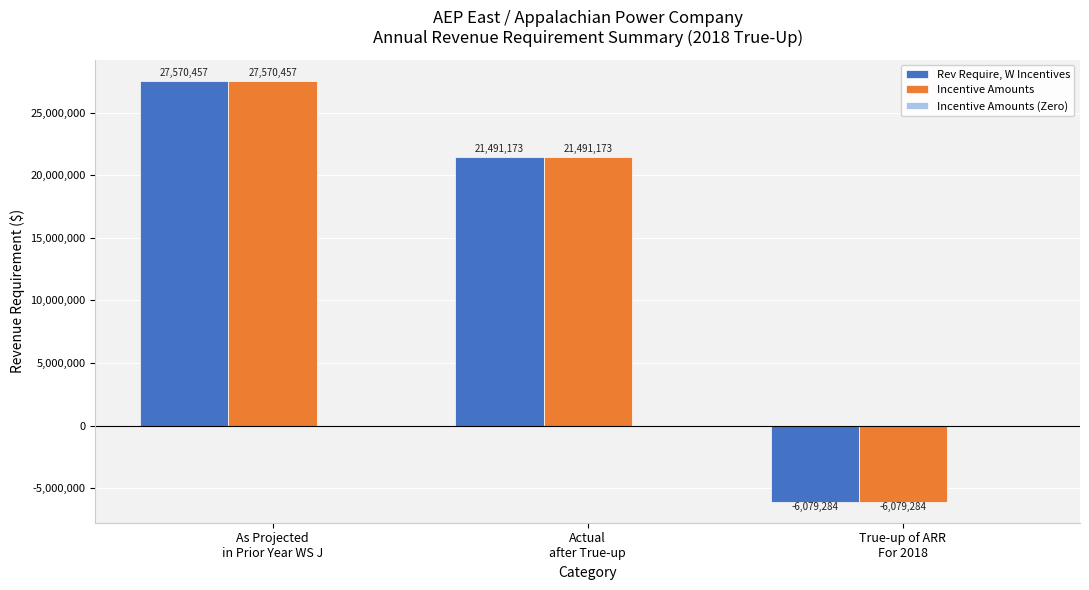

The Incentive Amounts series shows 18898525.0 at As Projected
in Prior Year WS J. True or false?

False